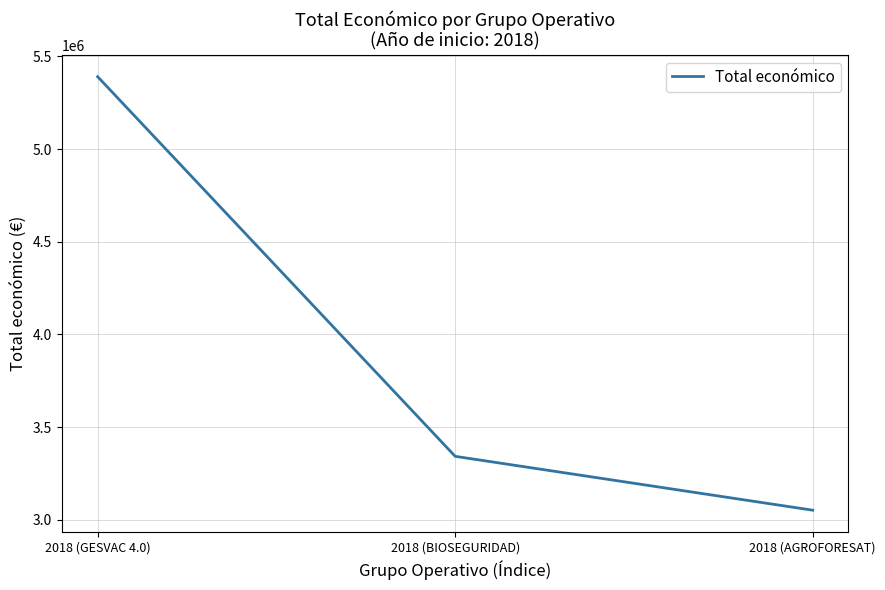

What is the smallest value displayed?

3051573